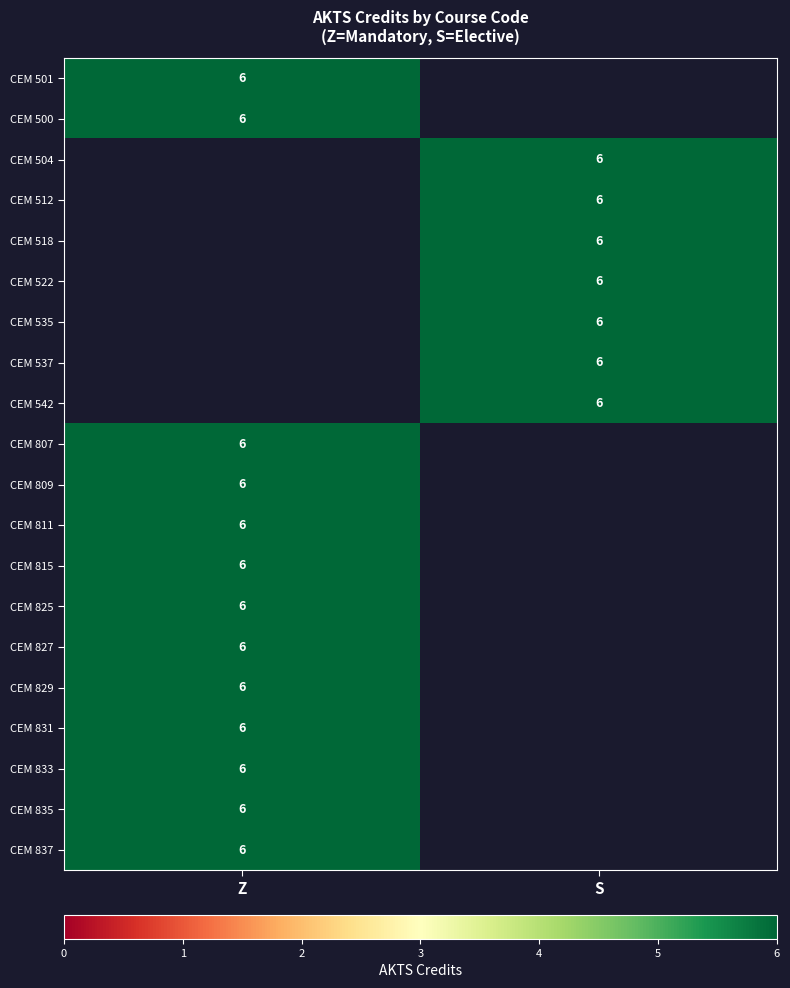

The CEM 815 series shows 3 at Z. True or false?

False